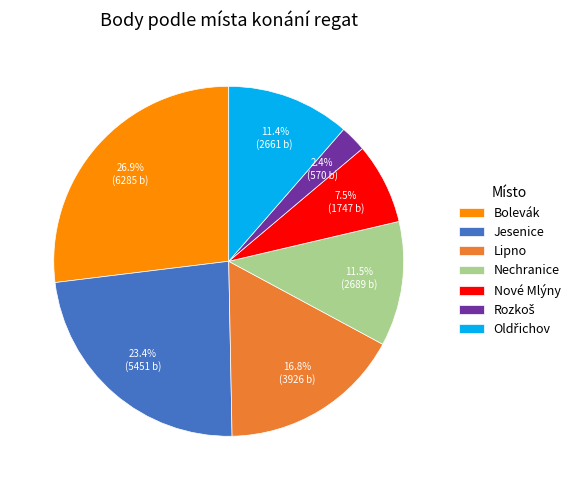

What is the largest slice in the pie chart?

Bolevák